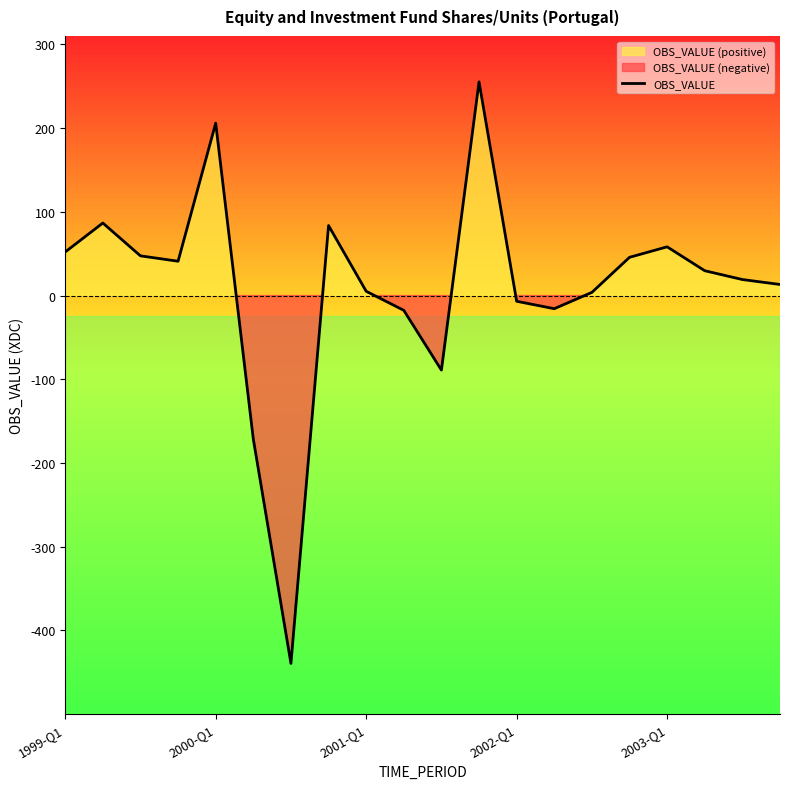

What is the minimum value shown in the chart?

-439.4